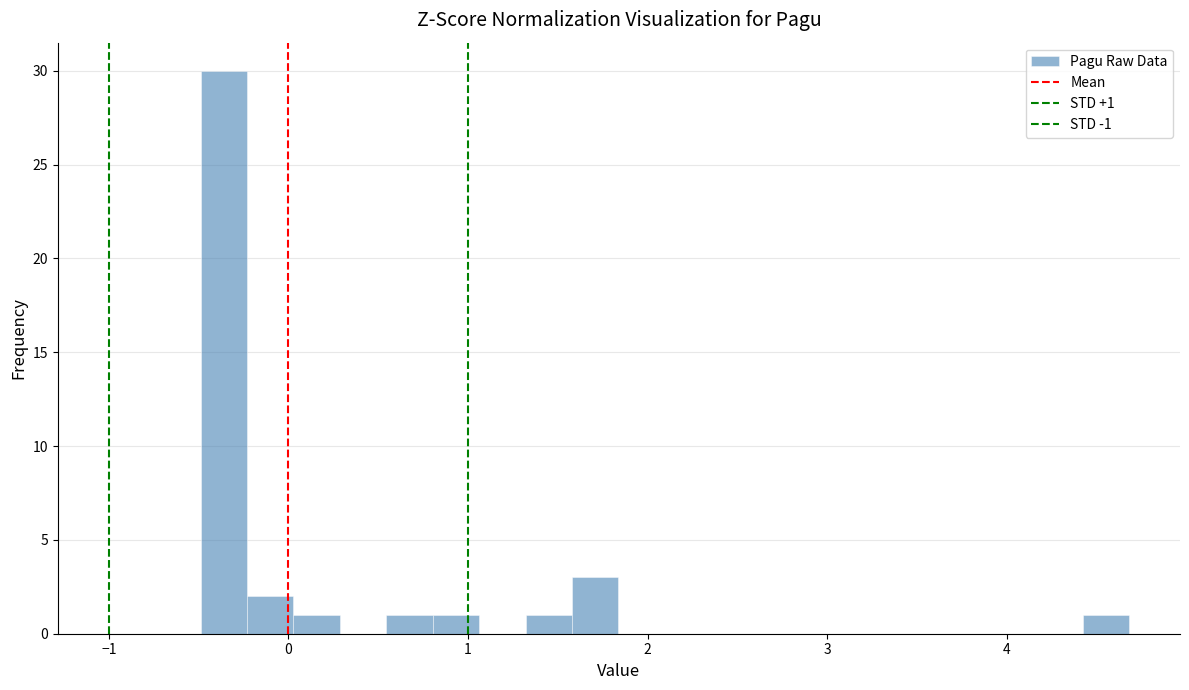

Around what value on the x-axis is the tallest bar? Give the approximate position of its centre, as read against the axis.

-0.4